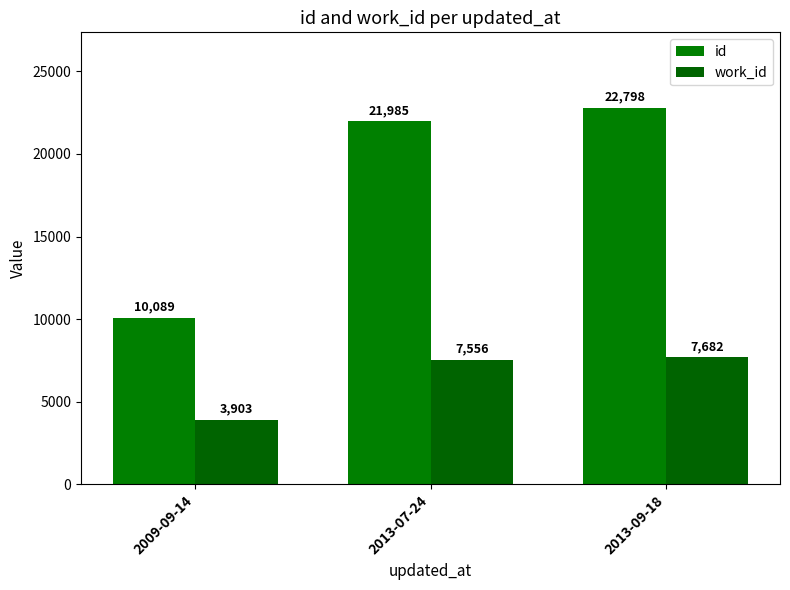

The value of work_id at 2013-07-24 is 7556. True or false?

True